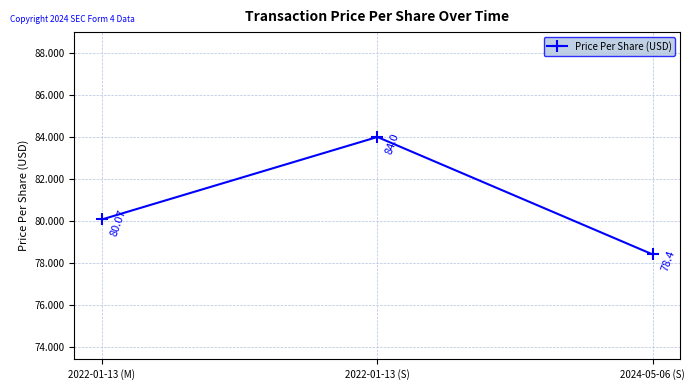

What is the sum of the values at 2024-05-06 (S) and 2022-01-13 (M)?

158.5